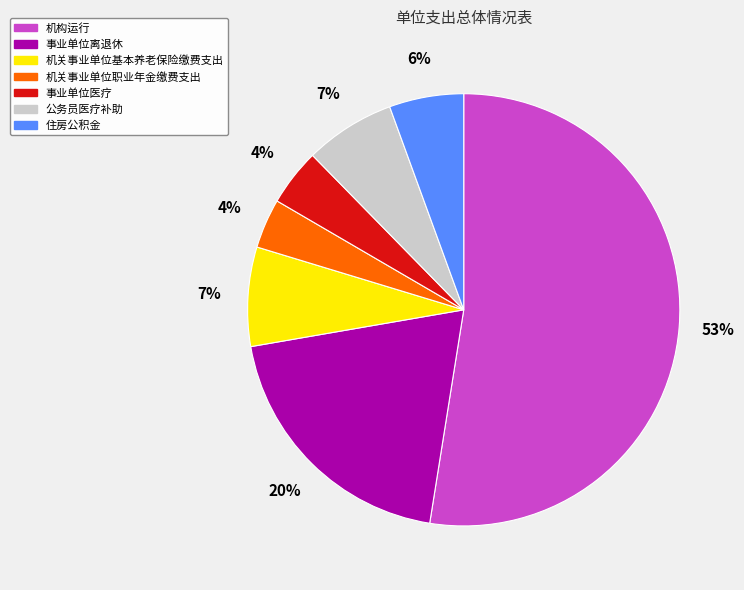

Is the sum of 事业单位离退休 and 住房公积金 greater than half?

No